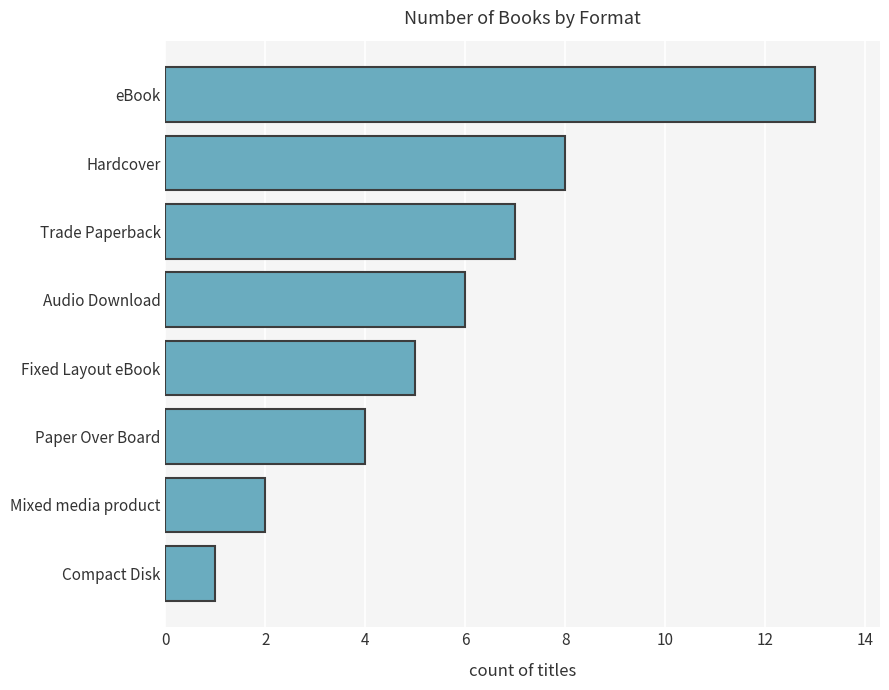

Which label corresponds to the largest value in the chart?

eBook